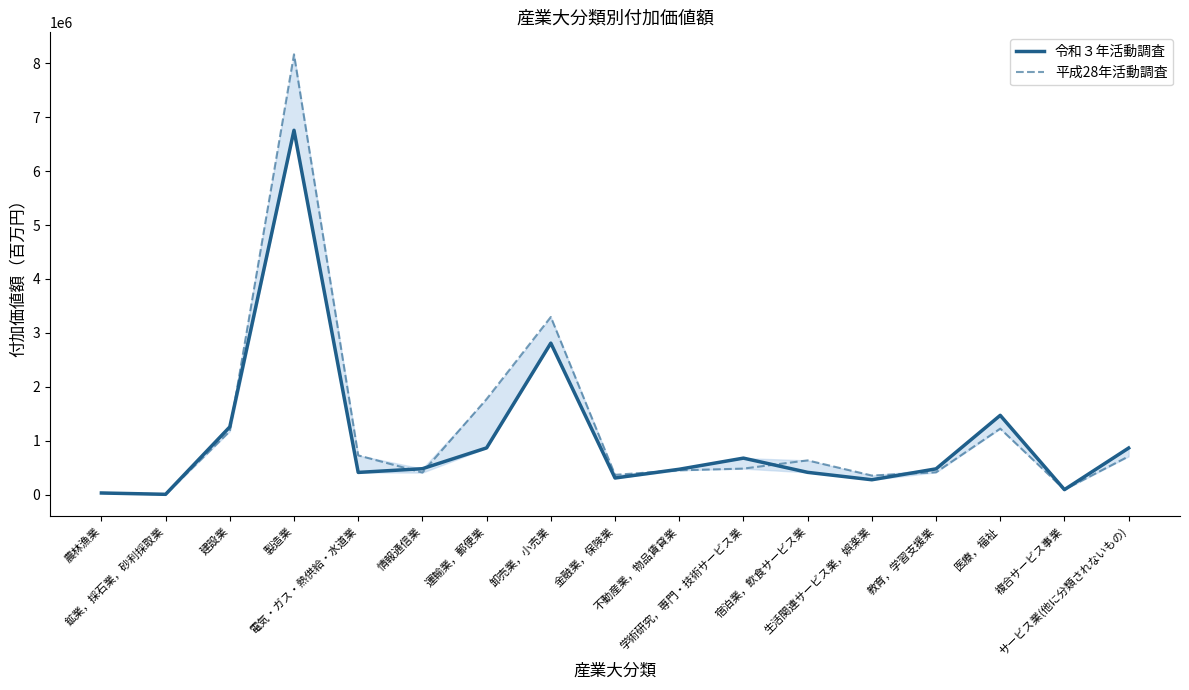

Which series ends up on top after the final intersection of 平成28年活動調査 and 令和３年活動調査?

令和３年活動調査